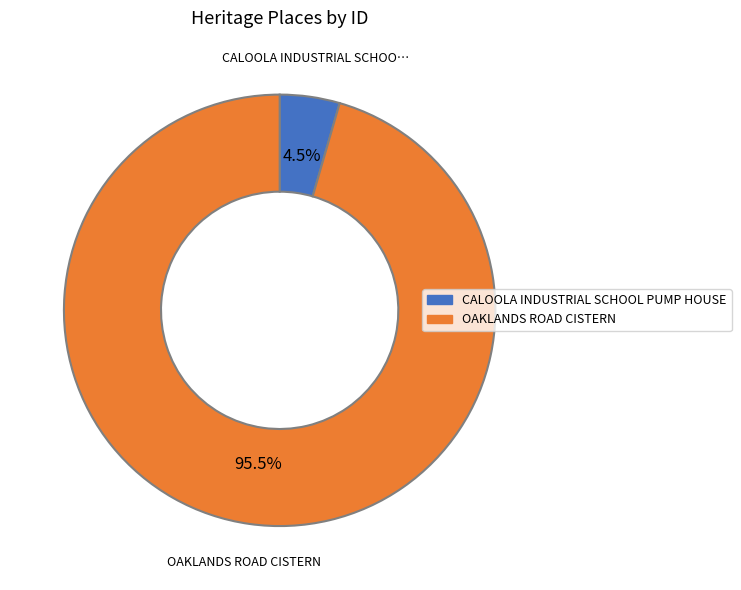

To the nearest percent, what is the difference between the largest and smallest slice percentages?

91%